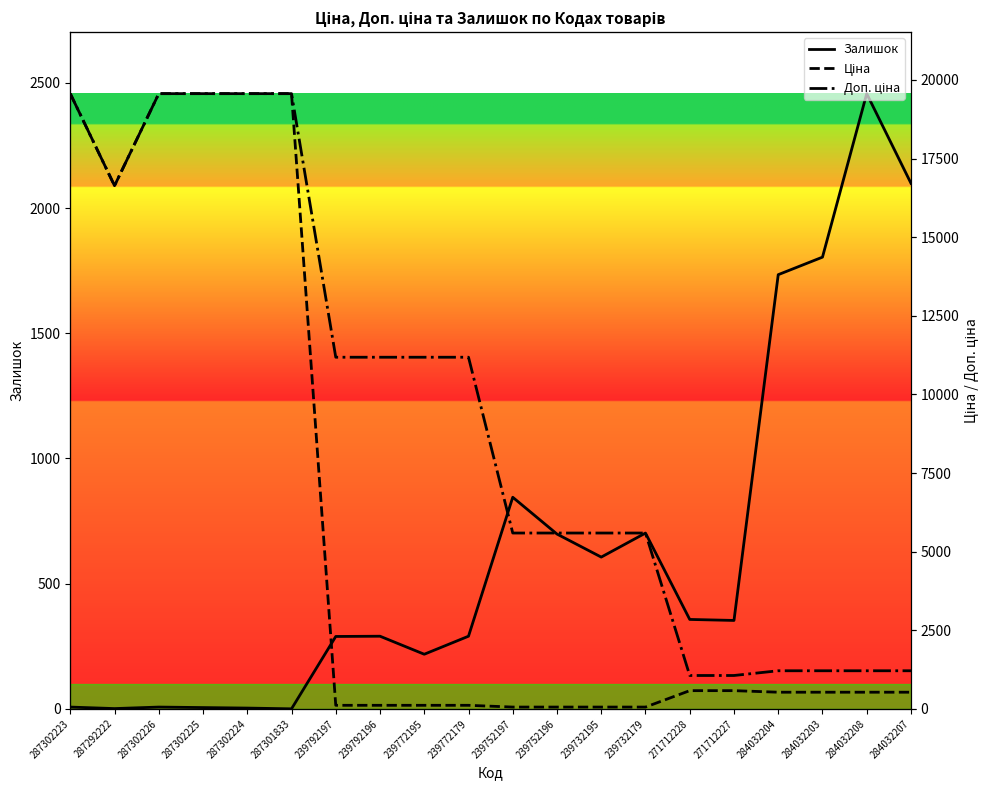

At which category does Ціна reach its first local valley?

287292222